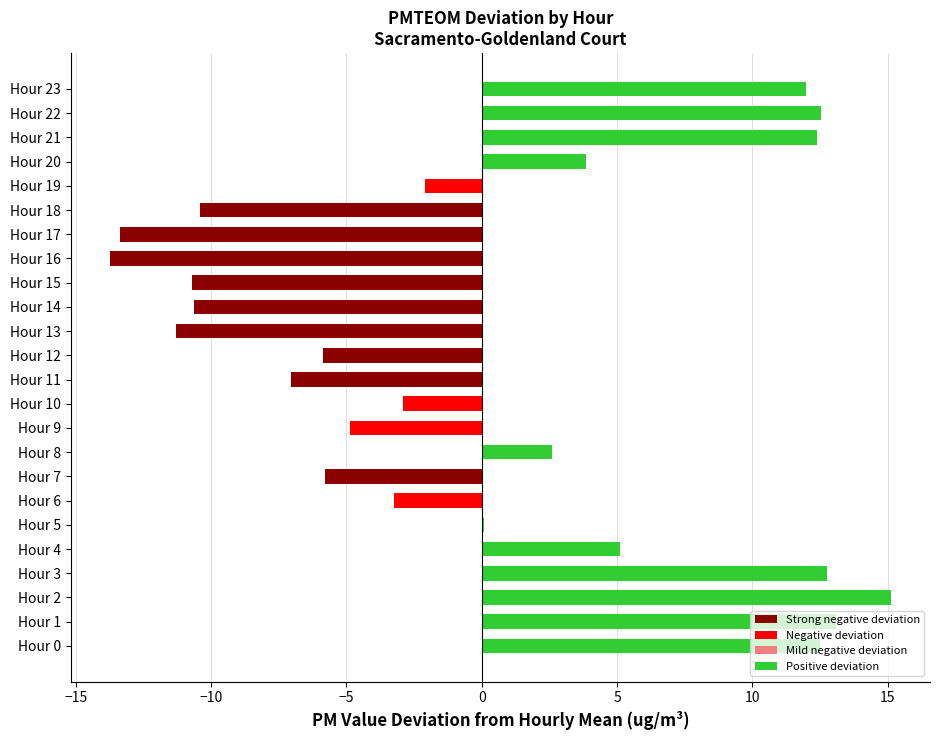

Count the number of categories in the chart.

24